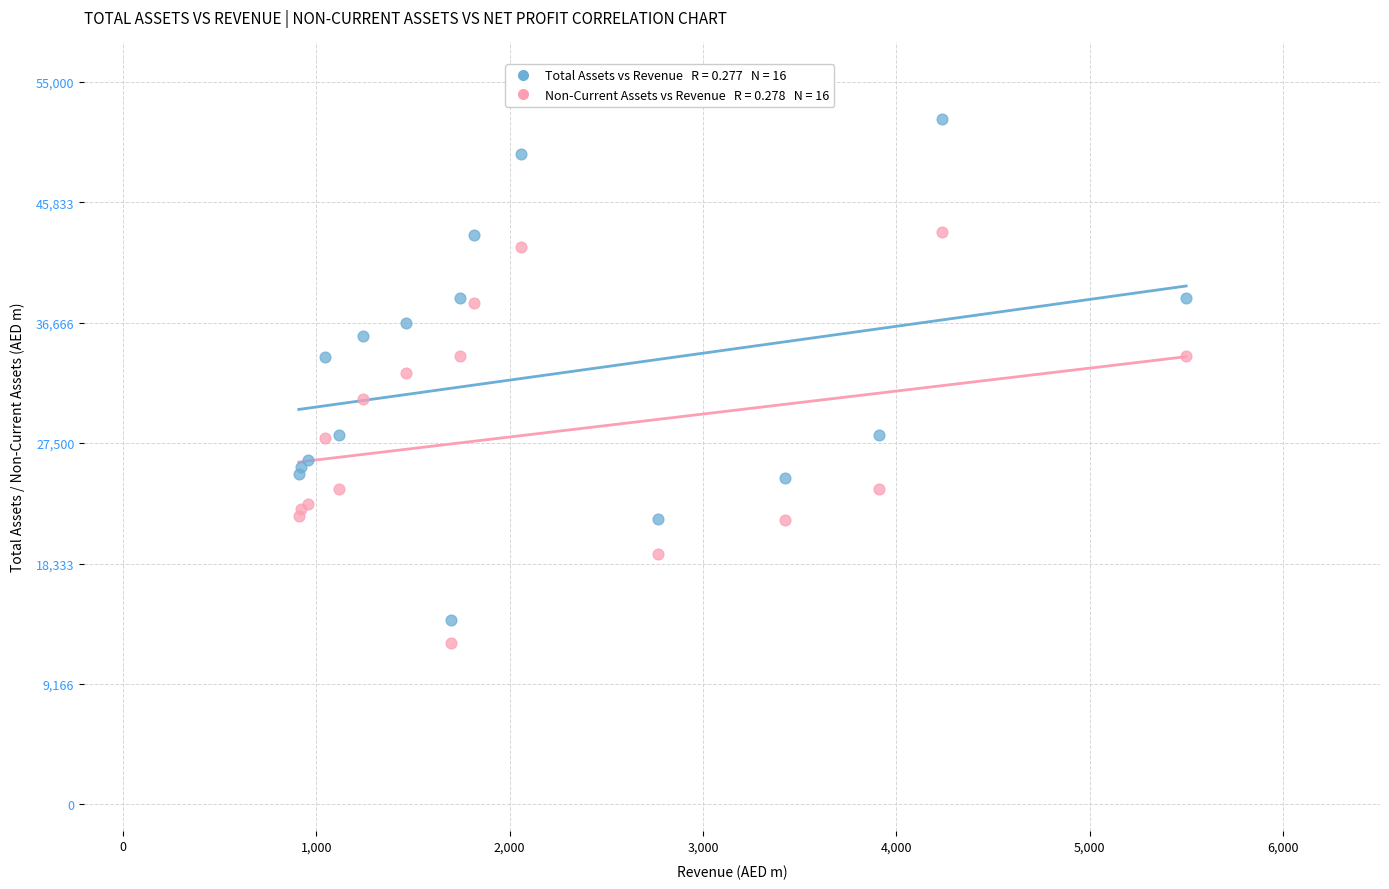

Across all series, what Y value is closest to 32226?

32859.1